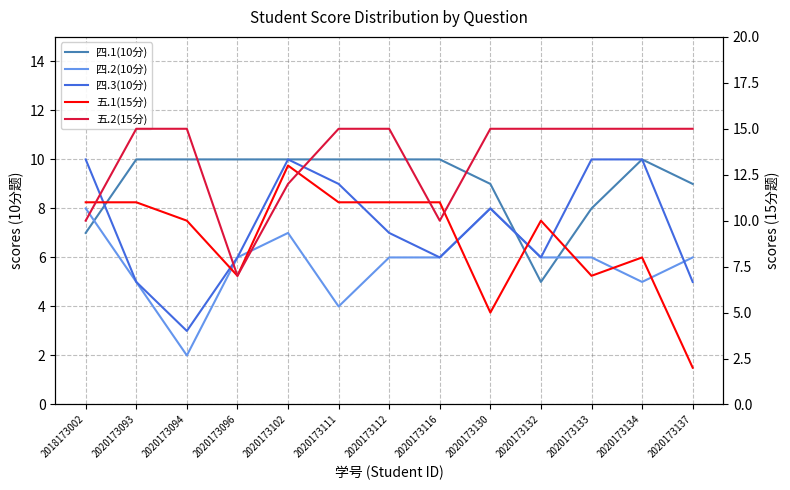

Which series ends up on top after the final intersection of 四.3(10分) and 四.1(10分)?

四.3(10分)